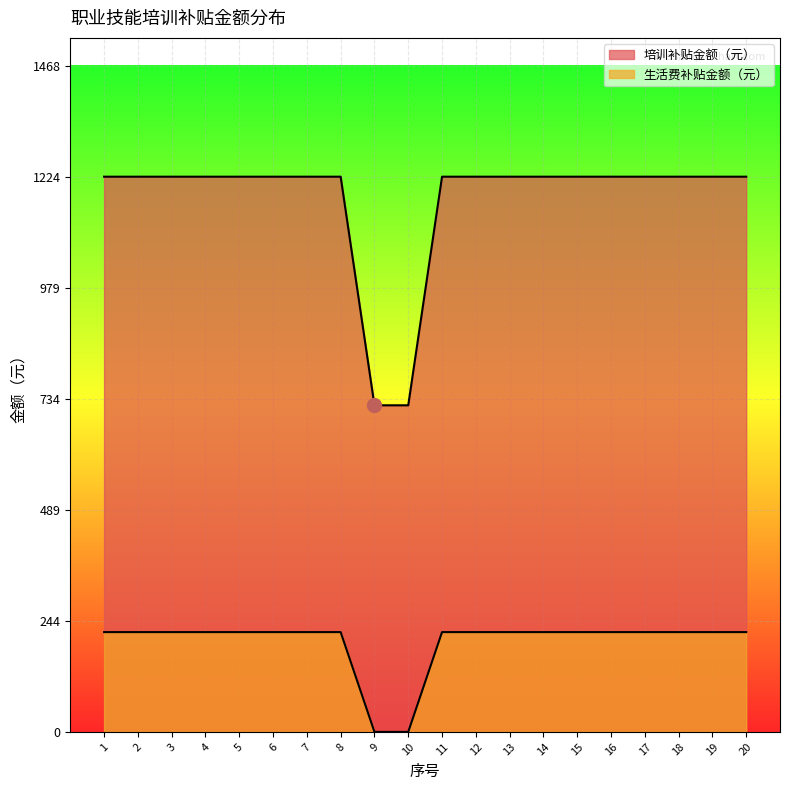

How many lines are shown in the chart?

2